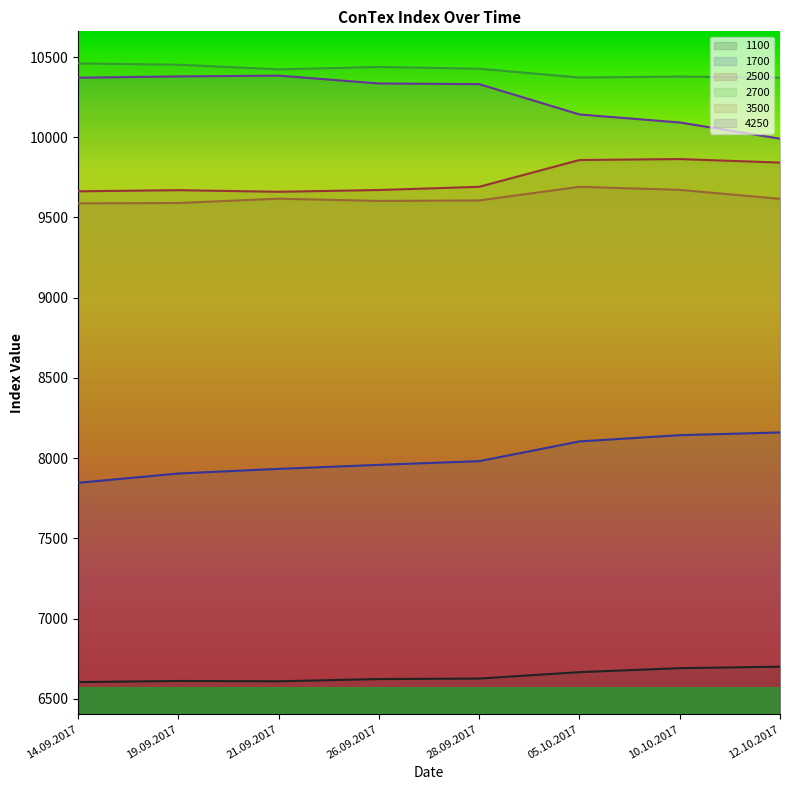

What is the difference between the highest and lowest values at 19.09.2017?

3841